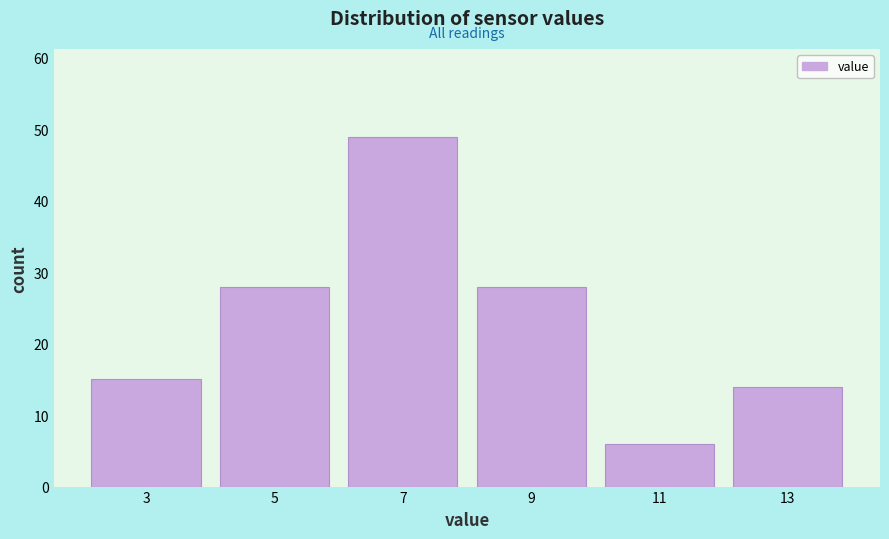

Reading right to left, list all the values displayed in this chart.

14	6	28	49	28	15